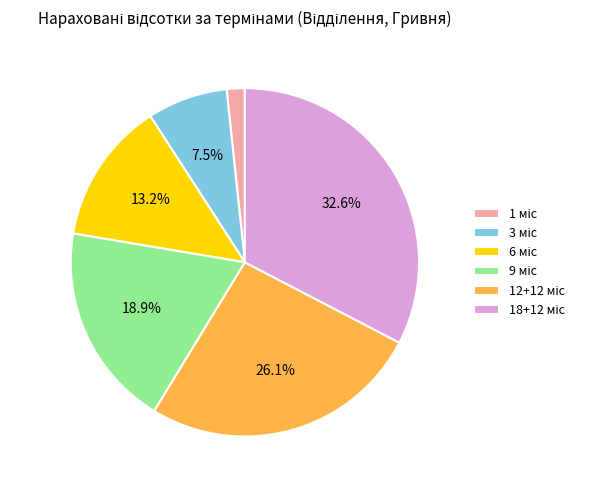

Is there a majority slice in this chart?

No